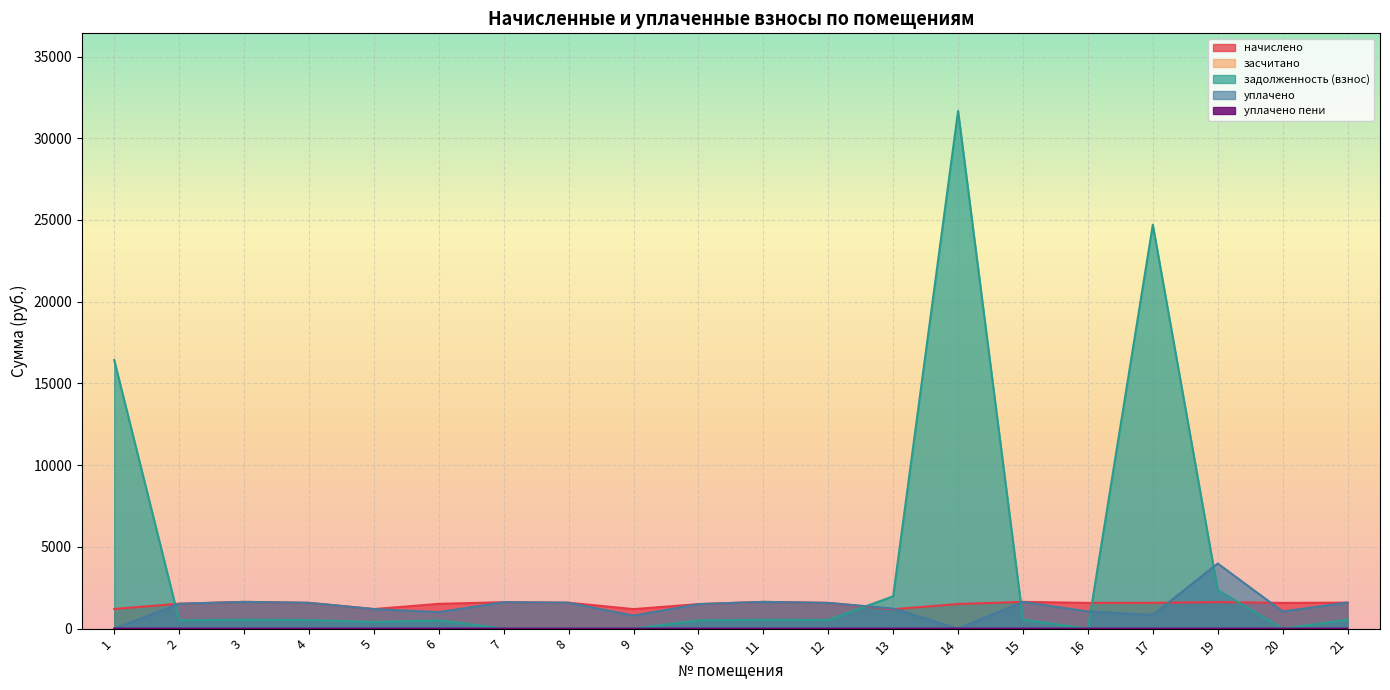

Which category has the lowest value across all series?

7